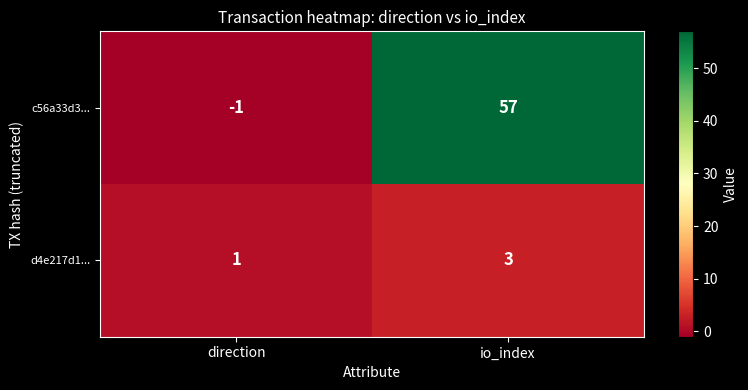

Which series has the largest total across all categories?

c56a33d3...